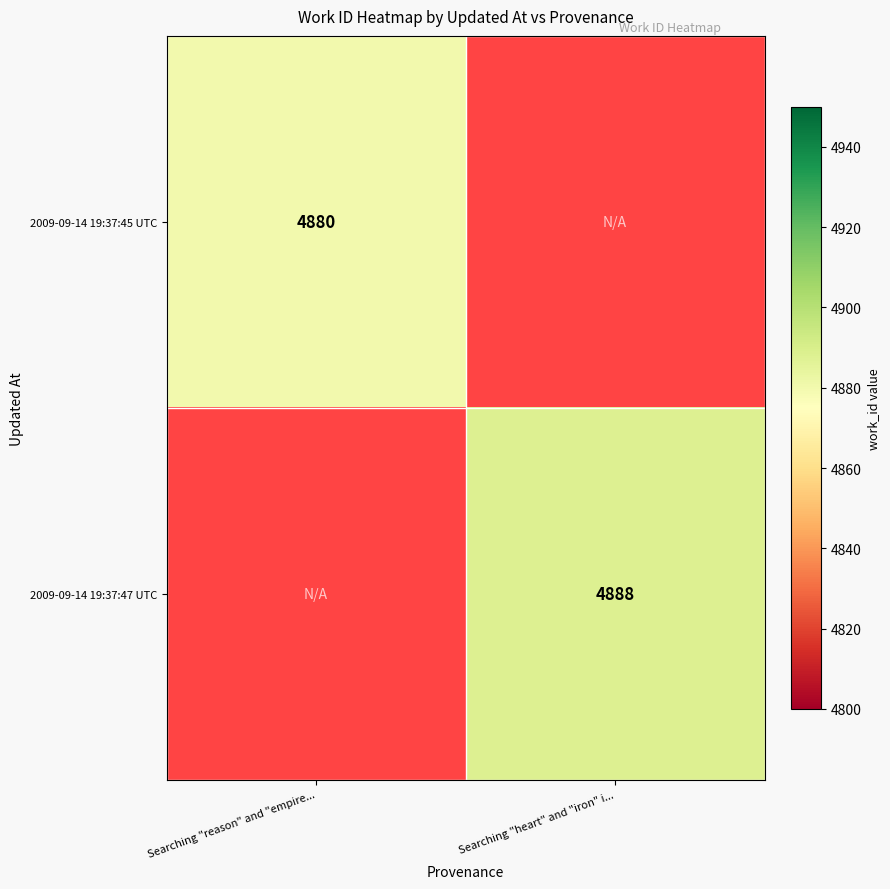

Is the value of 2009-09-14 19:37:45 UTC at Searching "reason" and "empire... greater than the value of 2009-09-14 19:37:47 UTC at Searching "heart" and "iron" i...?

No